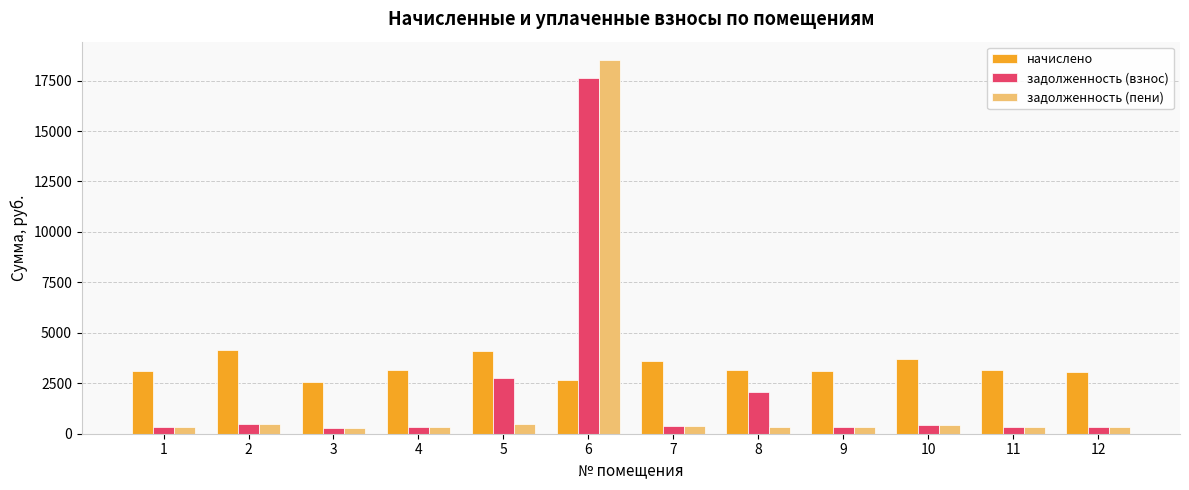

What is the value of the начислено bar at the 10th from the left?

3713.1